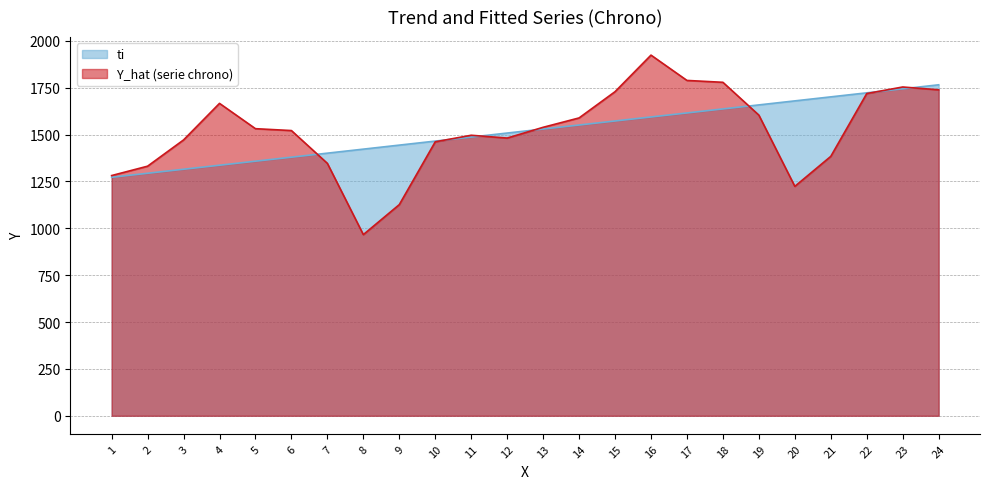

Between 15 and 16, which series saw the biggest shift?

Y_hat (serie chrono)